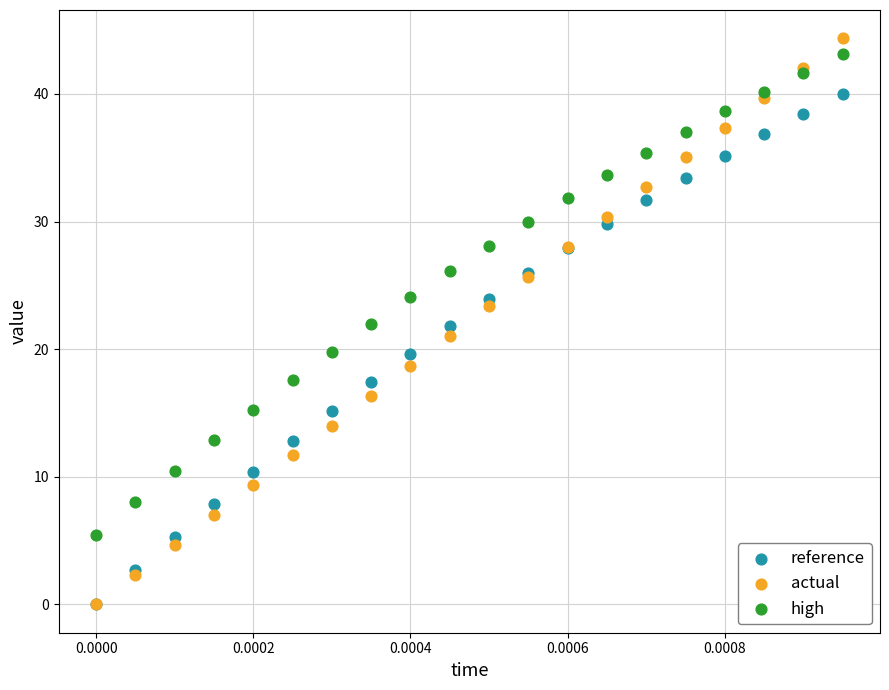

Which series contains the highest Y value?

actual